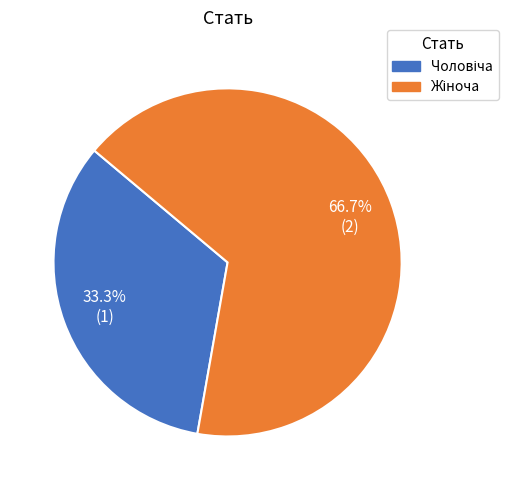

Does any single category account for the majority?

Yes